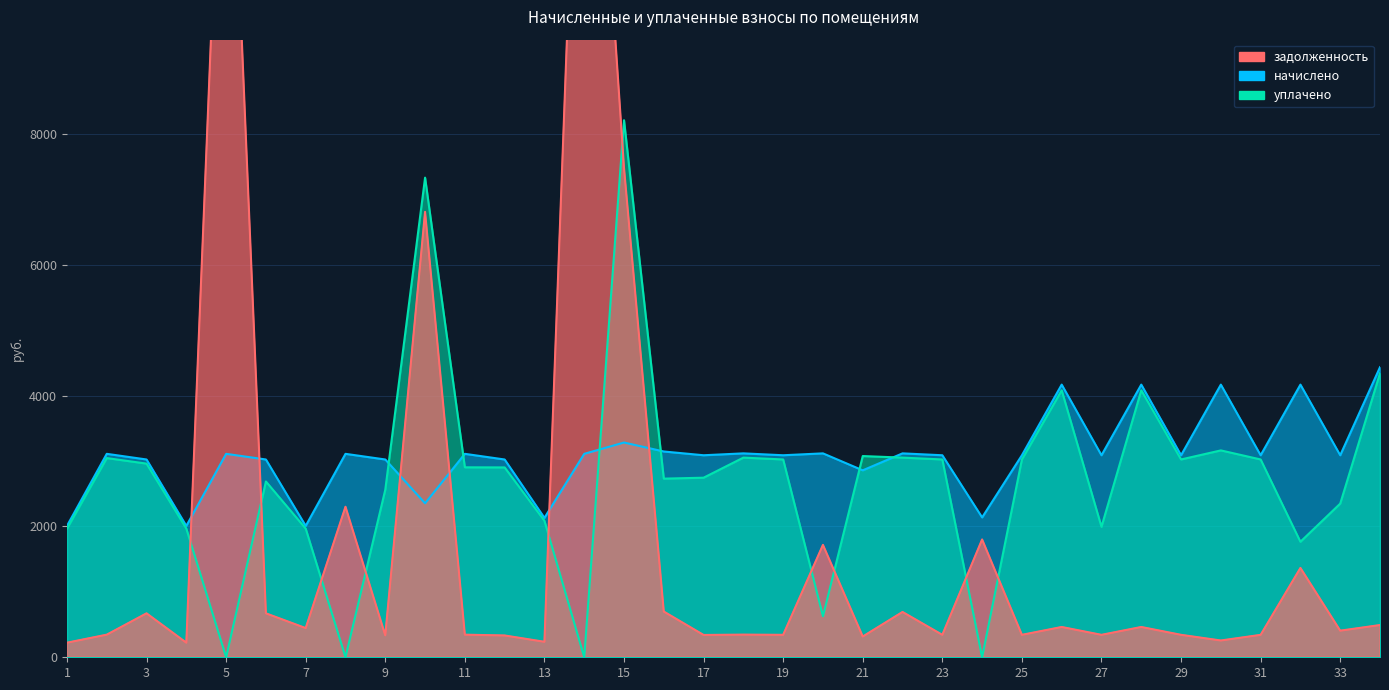

How many lines are shown in the chart?

3